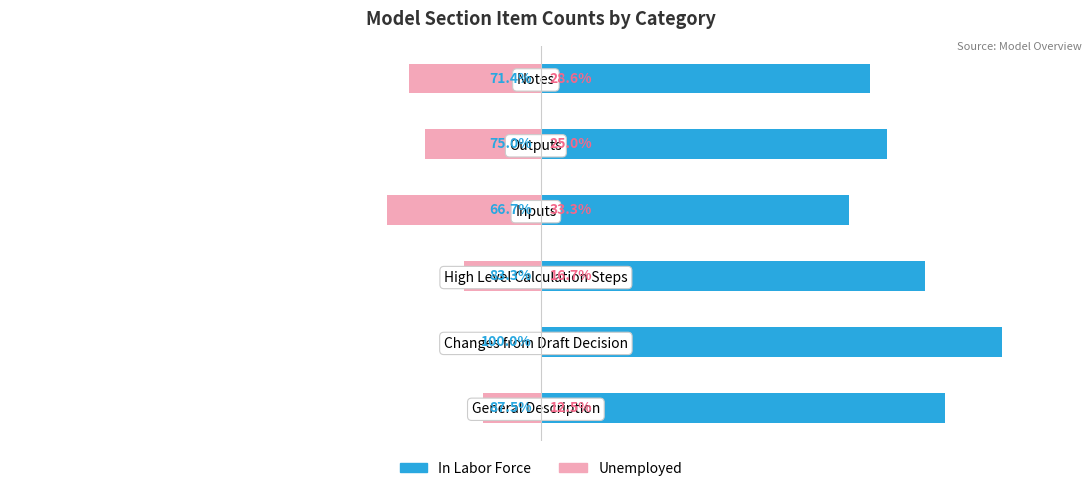

How many values in the In Labor Force series are below 83?

3